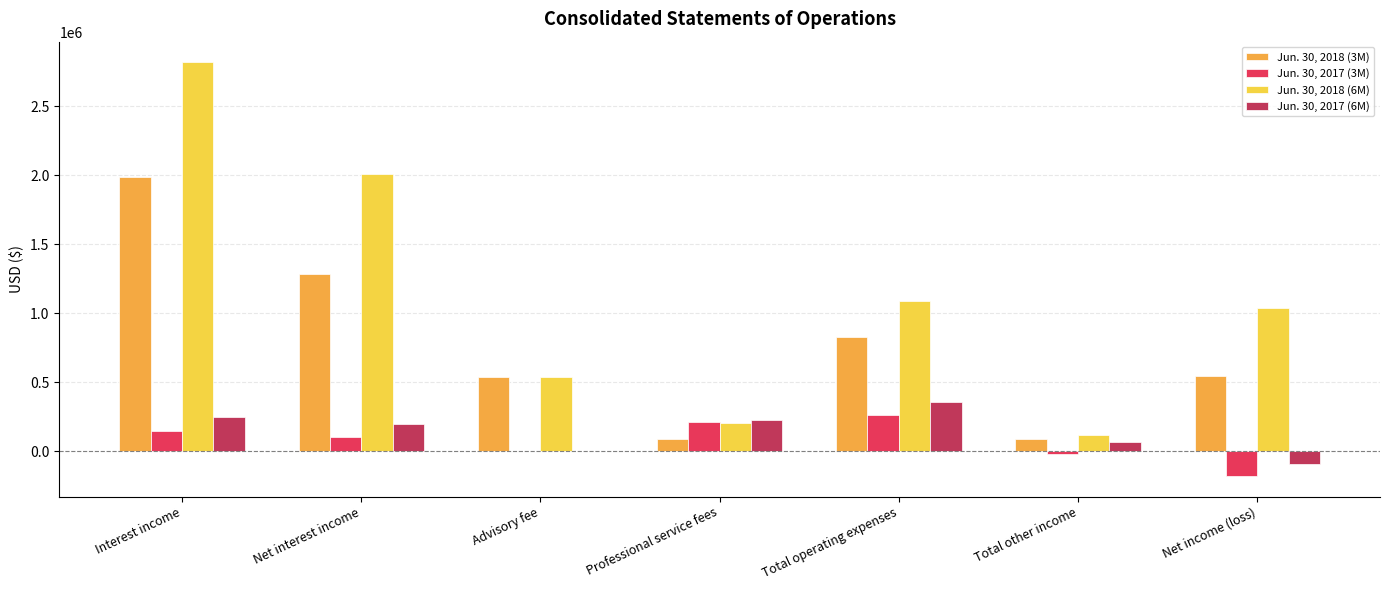

What is the sum of the Jun. 30, 2018 (3M) values at Advisory fee and Total other income?

629160